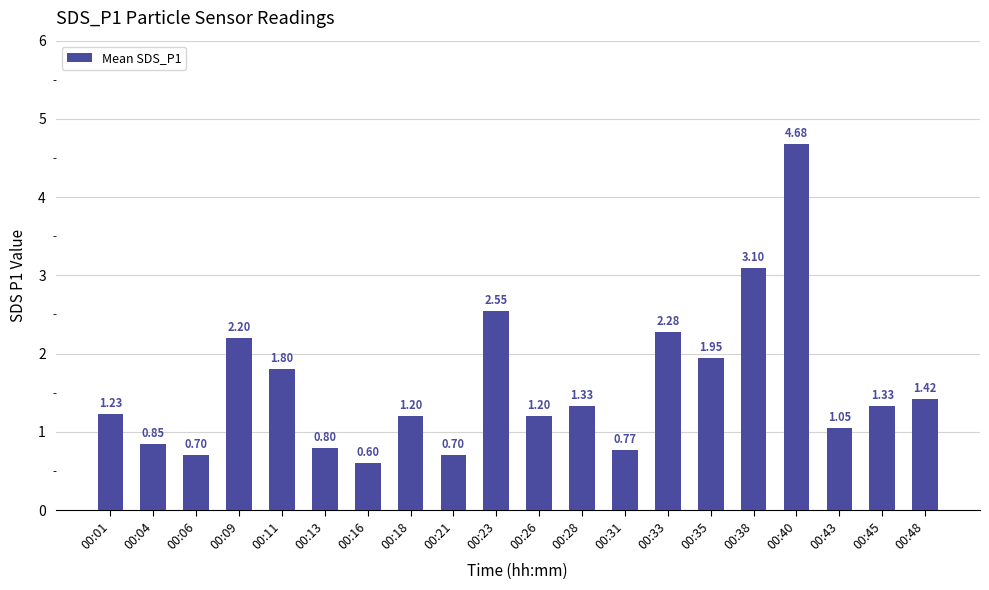

Where does the data first go above 1?

00:01